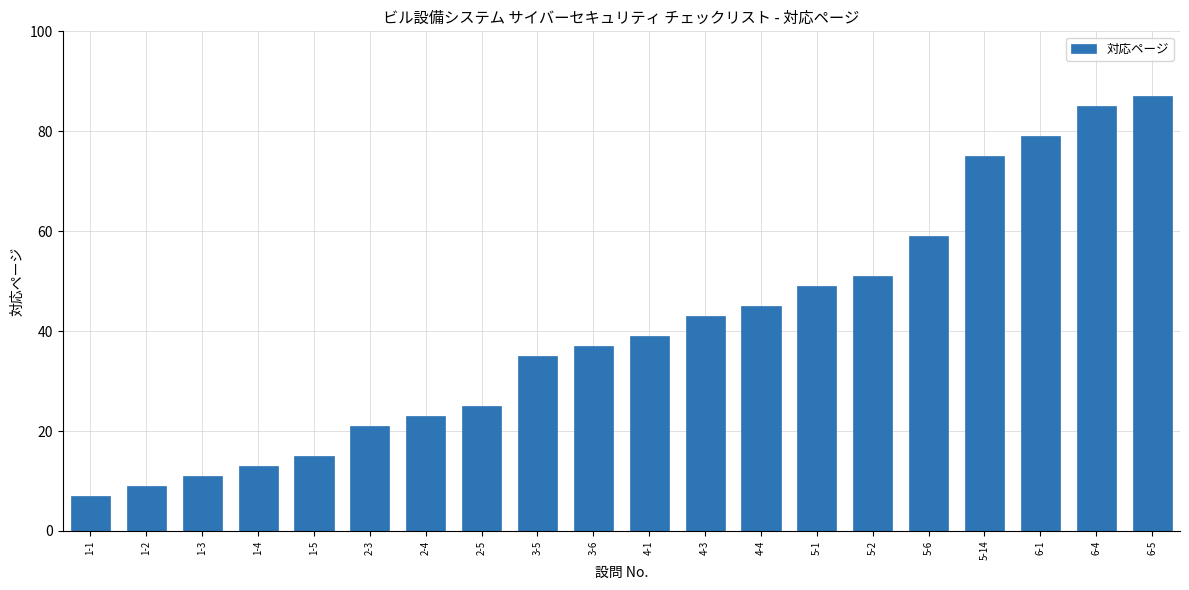

Reading left to right, transcribe all the data shown in this chart.

1-1=7	1-2=9	1-3=11	1-4=13	1-5=15	2-3=21	2-4=23	2-5=25	3-5=35	3-6=37	4-1=39	4-3=43	4-4=45	5-1=49	5-2=51	5-6=59	5-14=75	6-1=79	6-4=85	6-5=87